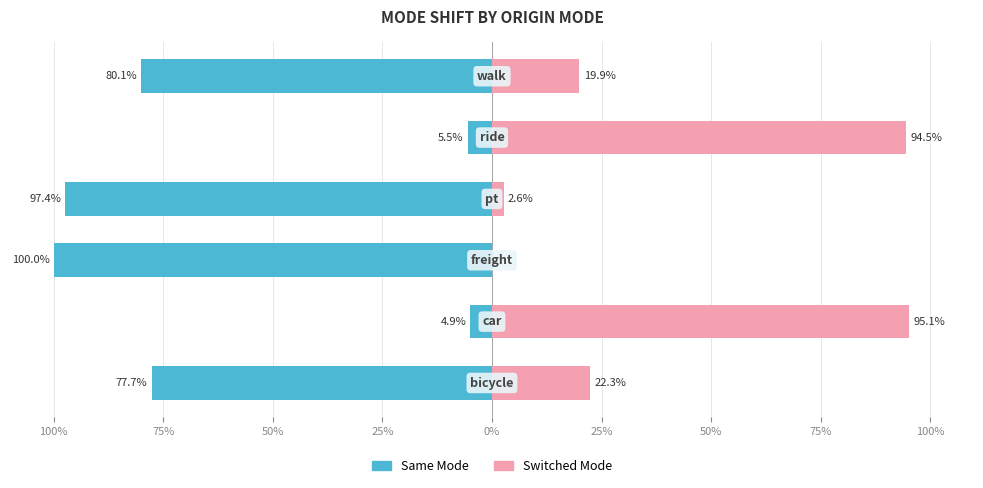

The value of Switched Mode at 100% is 5.9. True or false?

False